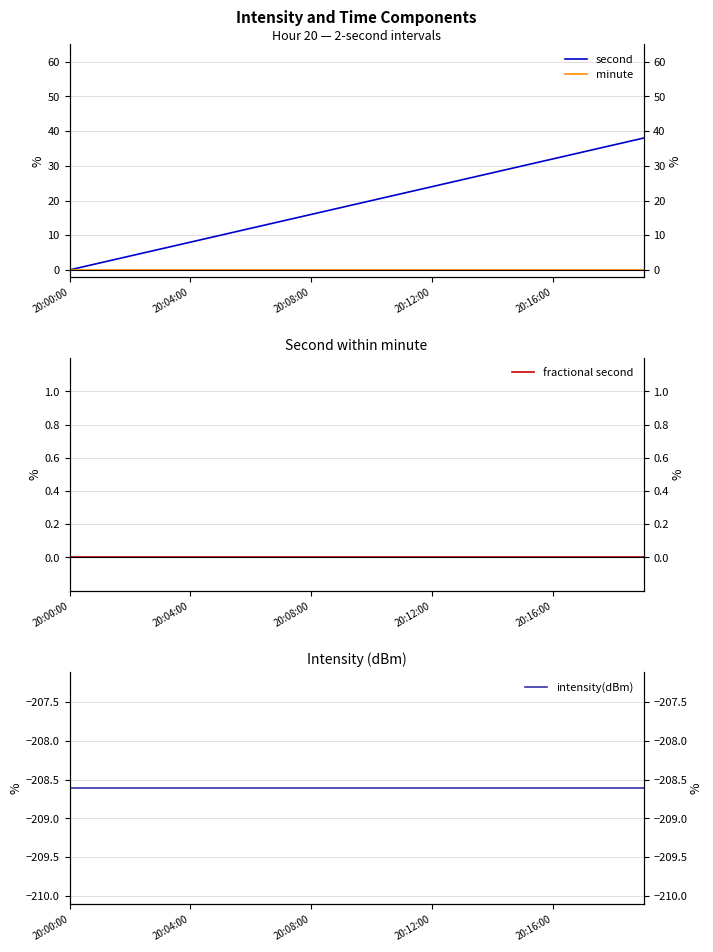

True or false: fractional second and second cross at least once.

False